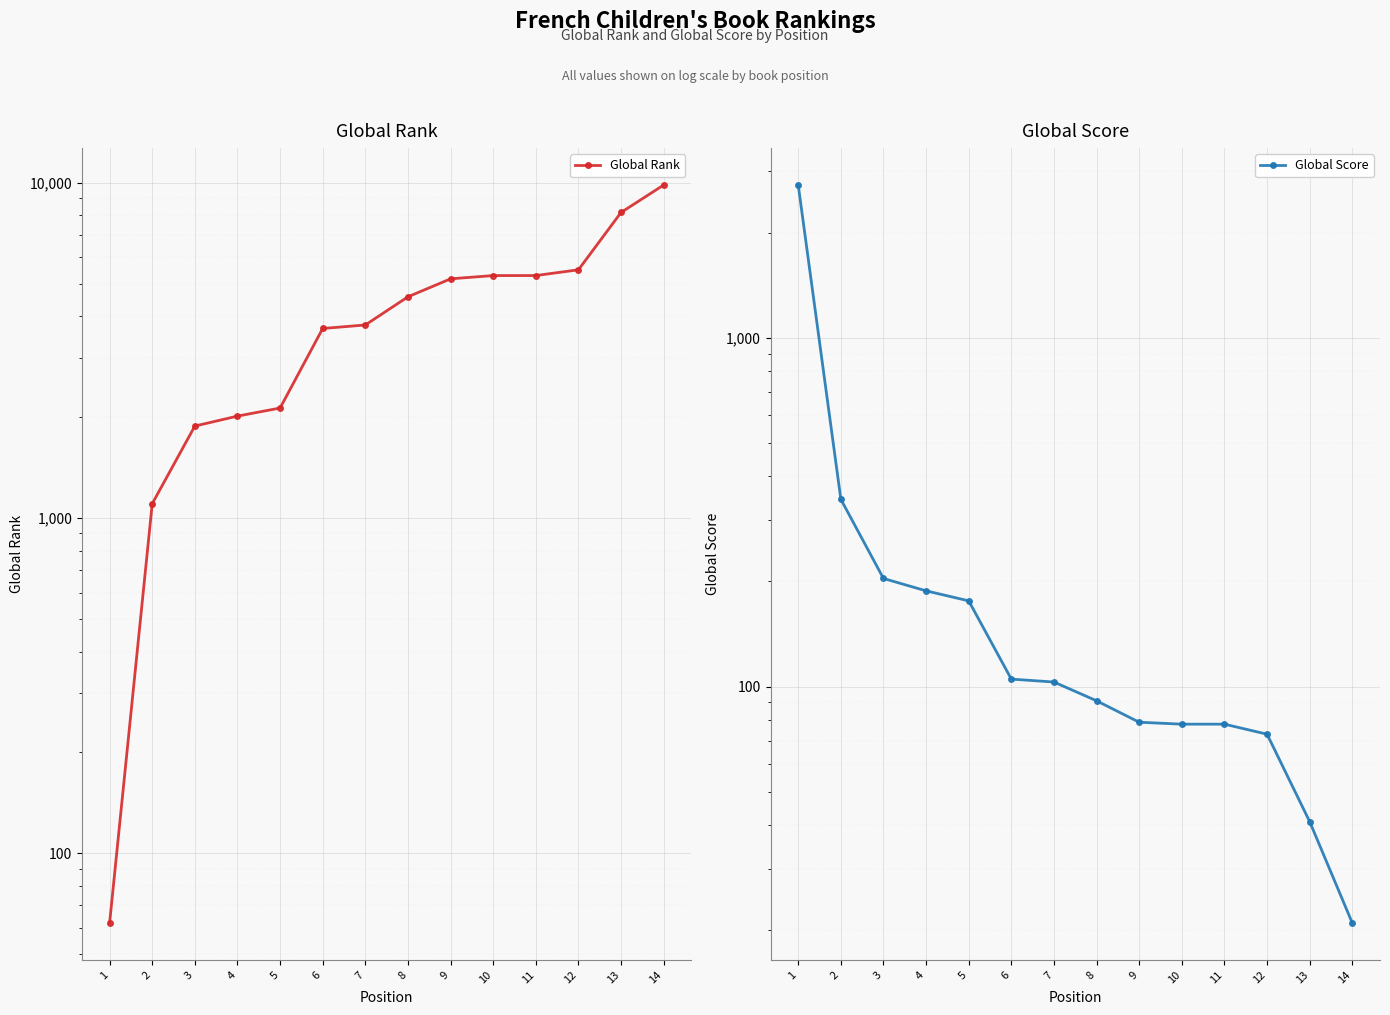

What is the sum of the Global Rank values at 4 and 11?

7306